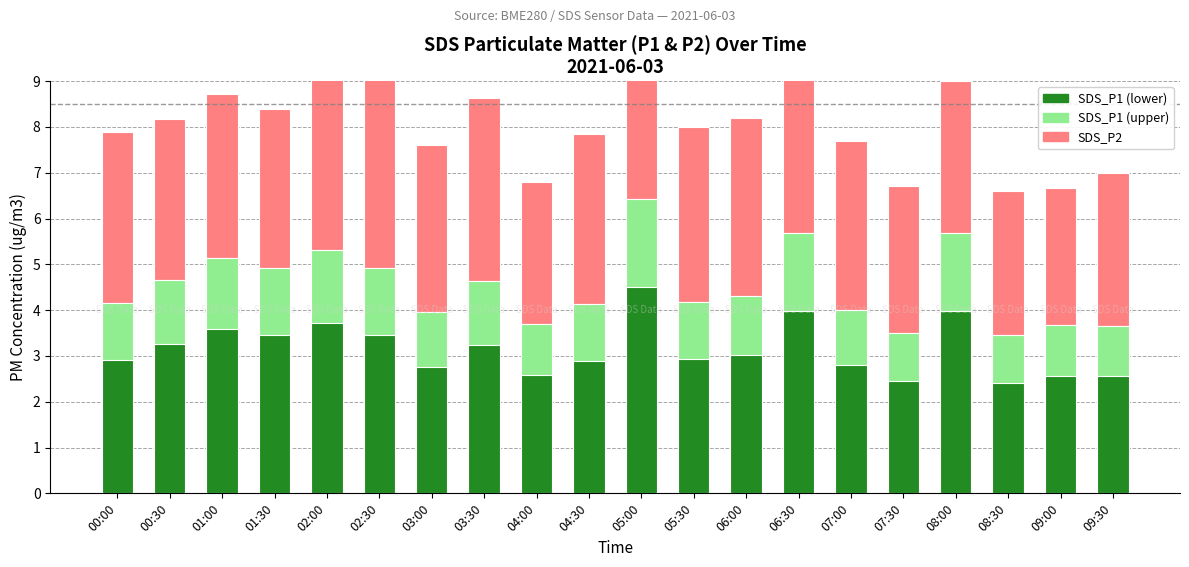

How many data points does each series have?

20